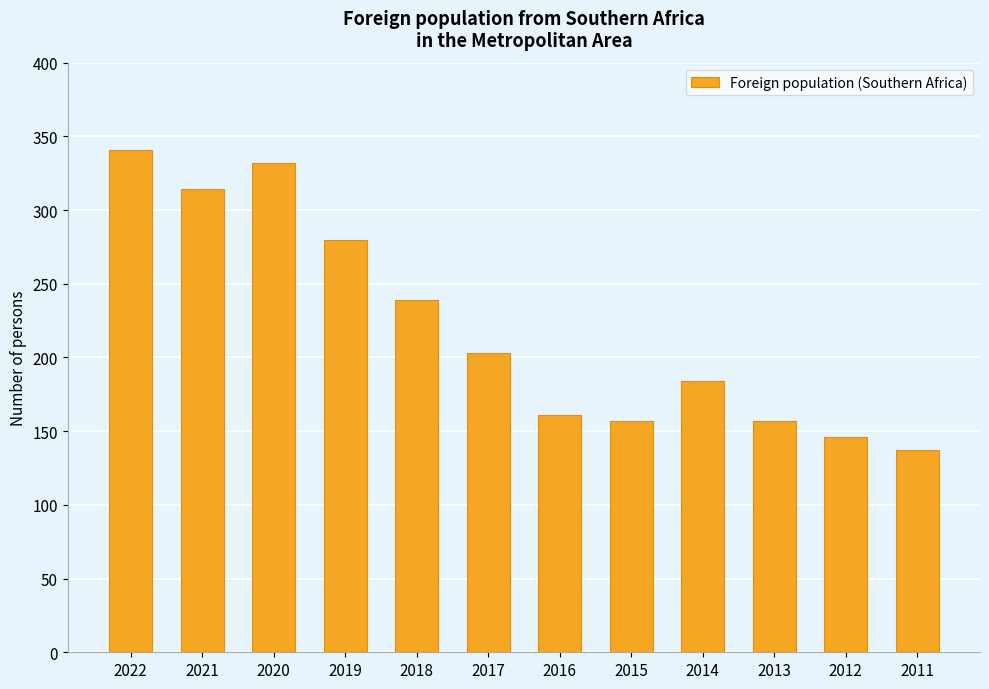

What is the difference between the values at 2021 and 2016?

153